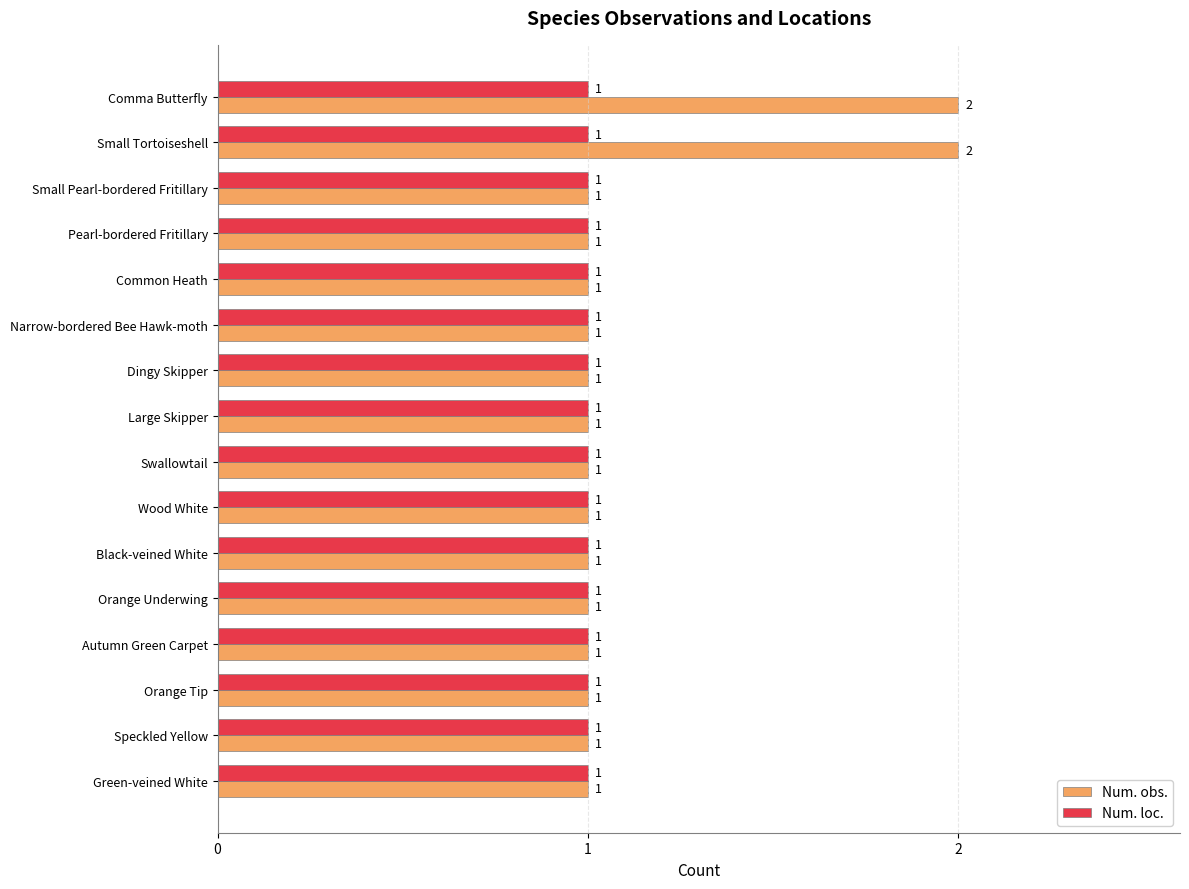

How many distinct data groups are displayed?

2